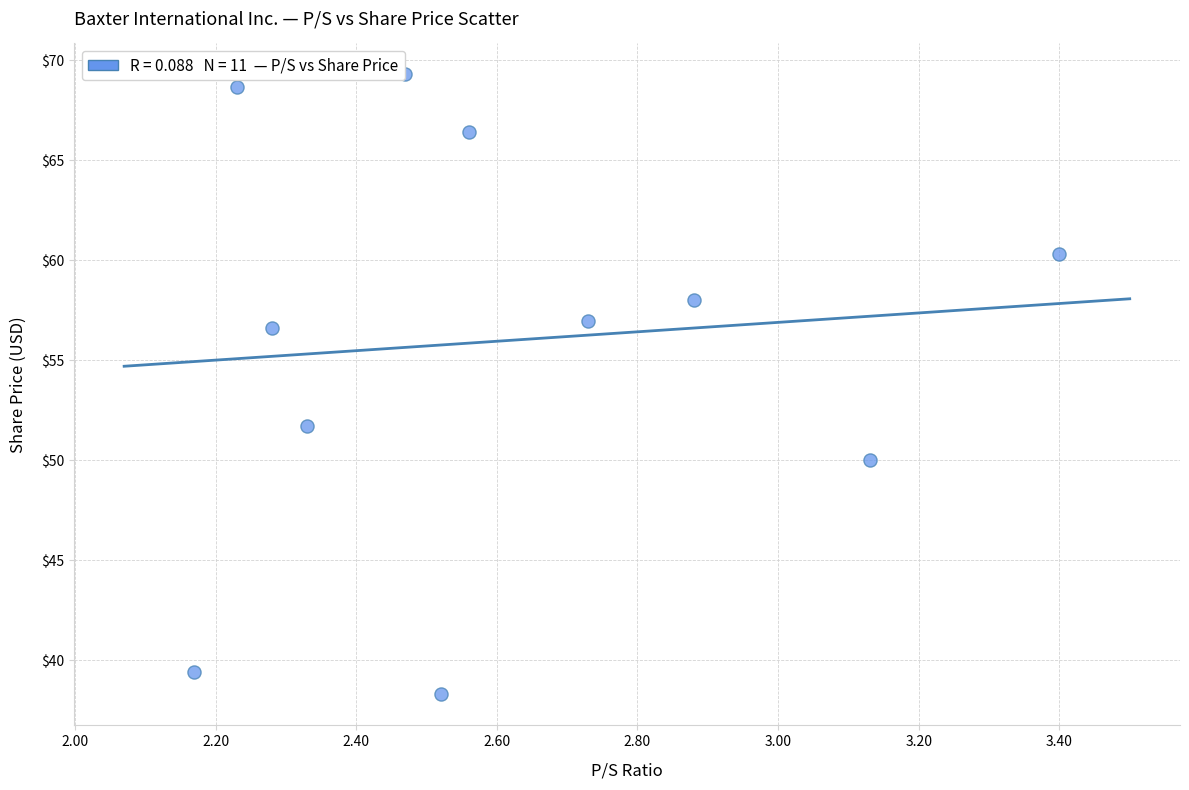

What is the average Y value?

56.0